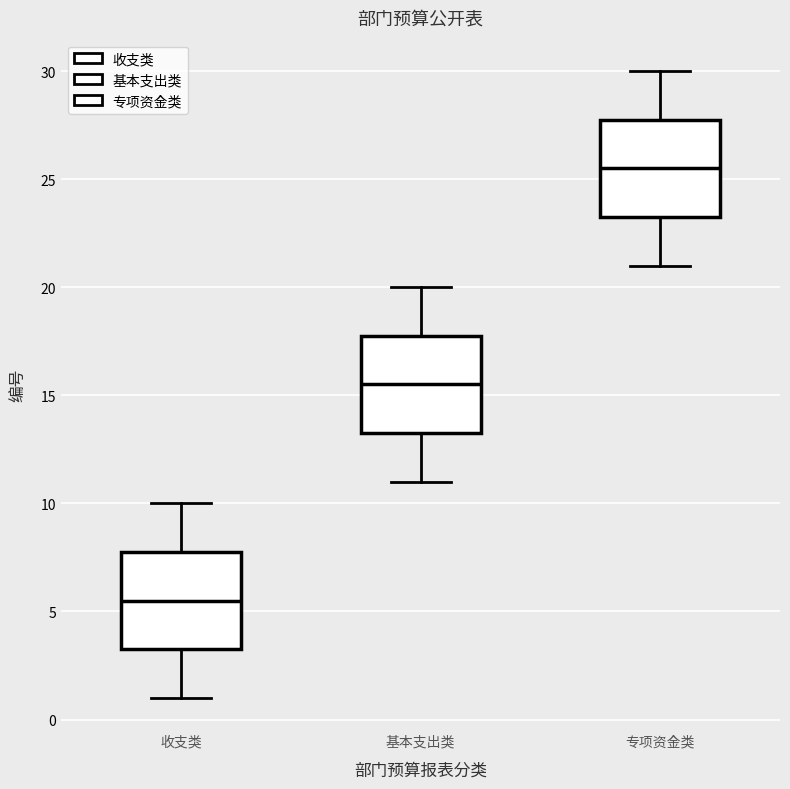

Which box's median line is the highest?

专项资金类